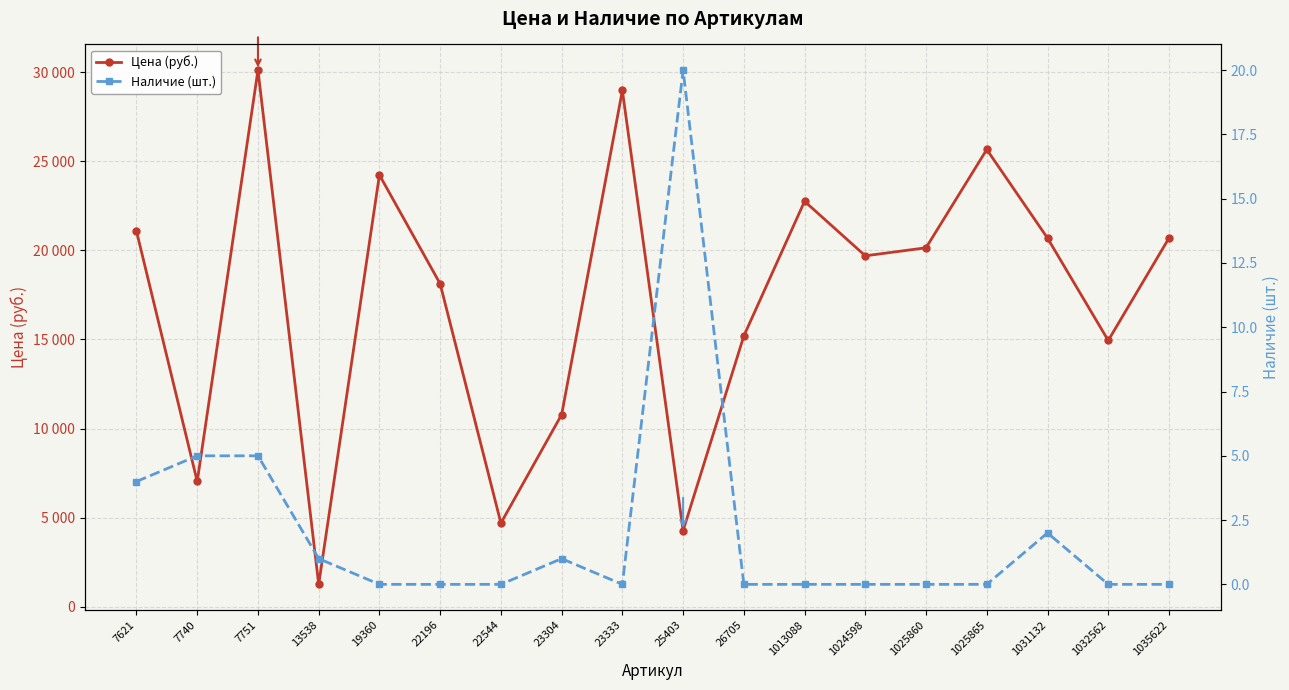

How many interior local peaks does the Наличие (шт.) series have?

3